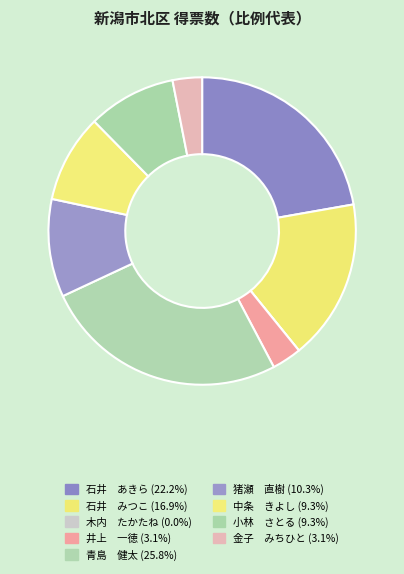

Is there a majority slice in this chart?

No